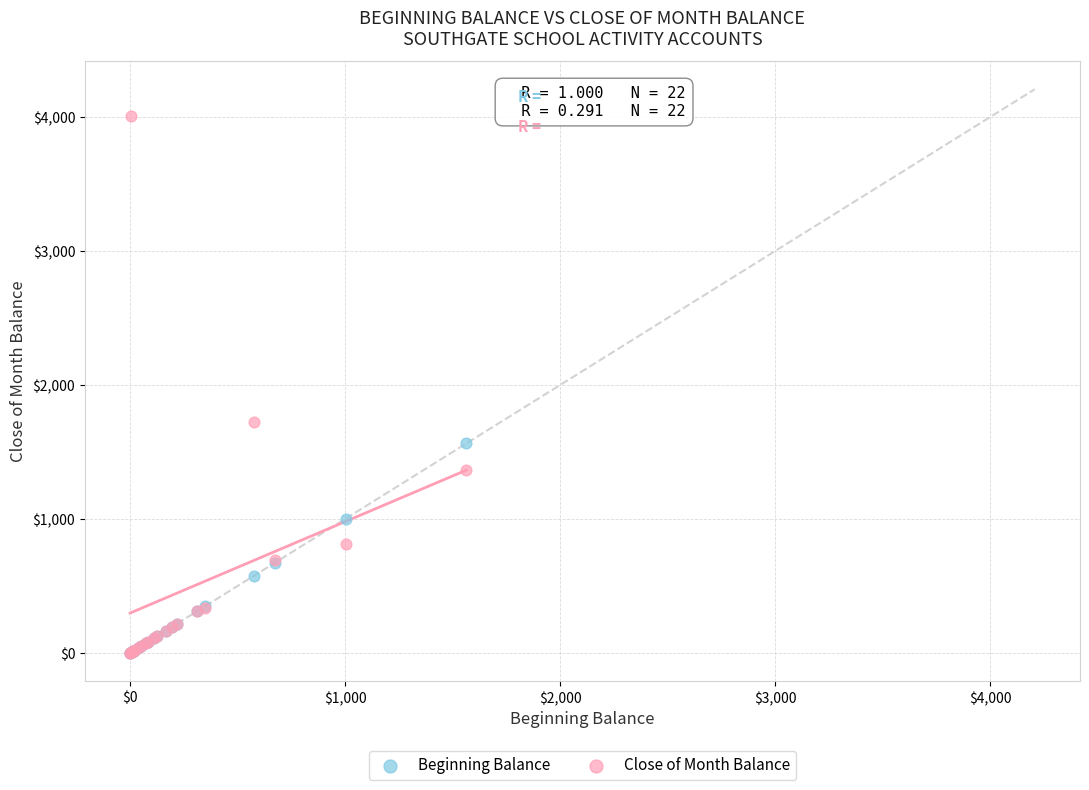

In the Close of Month Balance series, what Y value is closest to 2003?

1724.3